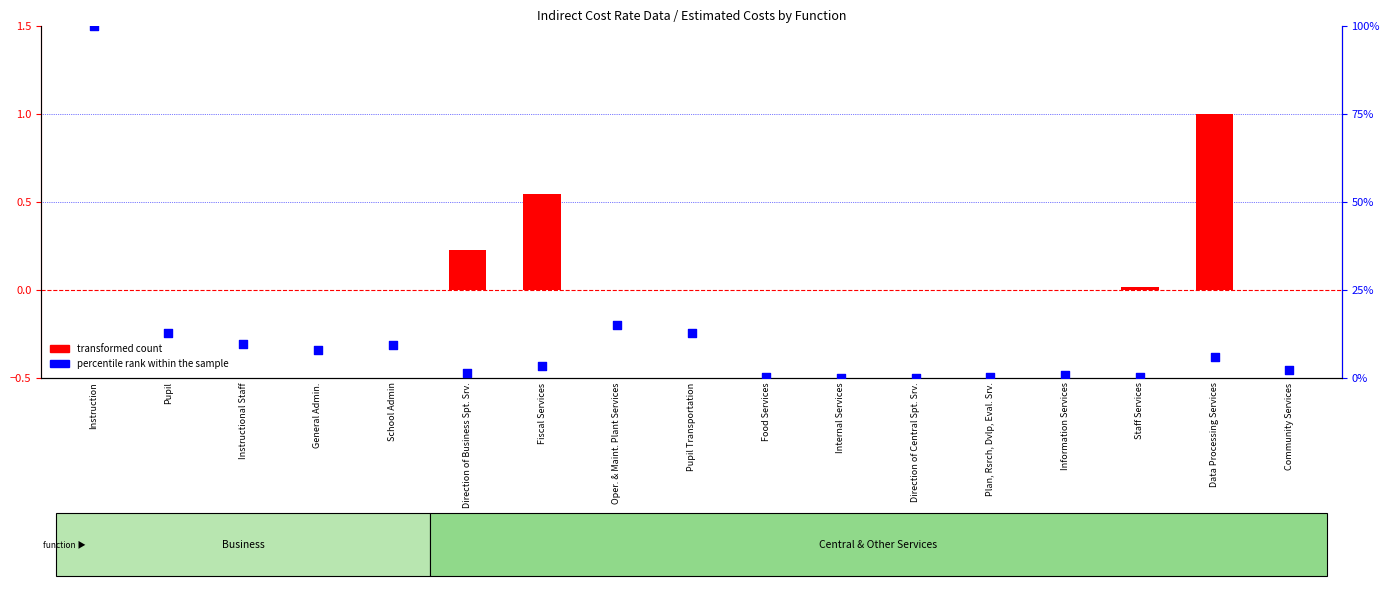

At how many categories does at least one series exceed 2?

10